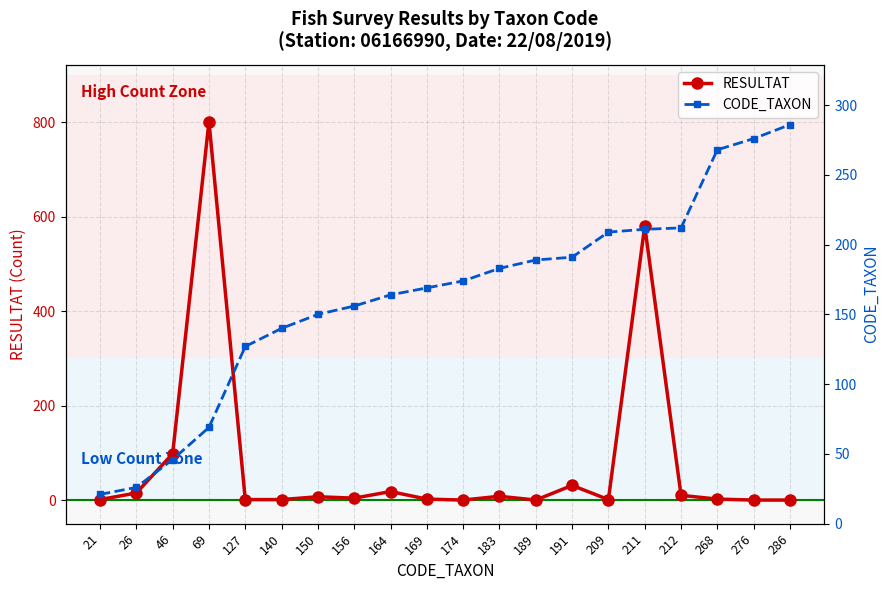

How many times do RESULTAT and CODE_TAXON cross each other?

4